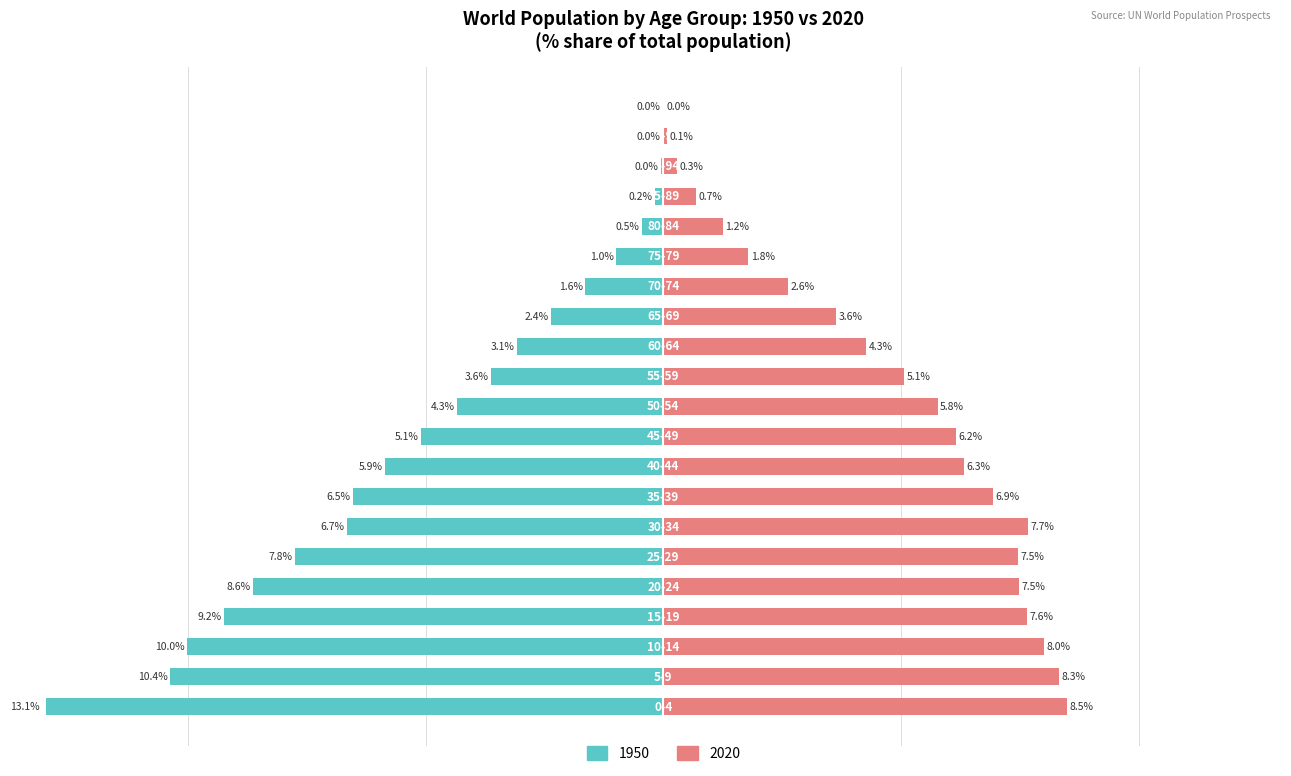

Are the bars grouped side by side (vs. stacked)?

Yes